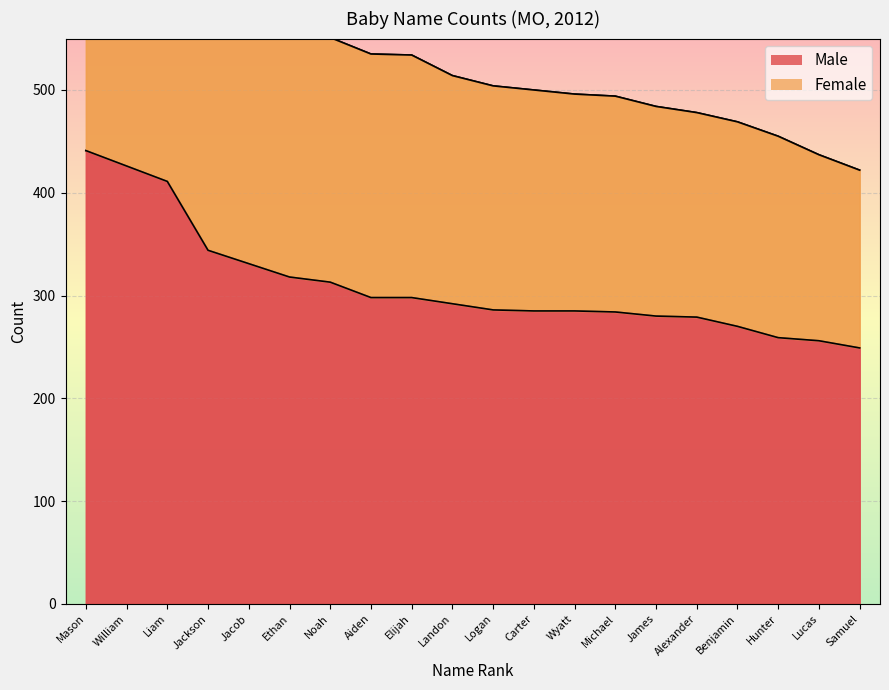

Reading left to right, transcribe all the data shown in this chart.

Male: 441	426	411	344	331	318	313	298	298	292	286	285	285	284	280	279	270	259	256	249
Female: 917	844	755	657	632	568	551	535	534	514	504	500	496	494	484	478	469	455	437	422